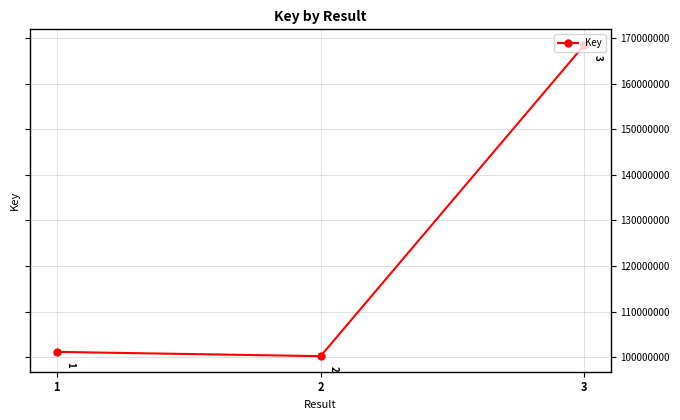

Reading left to right, what are all the values shown in this chart?

1=101162742	2=100225140	3=168488454